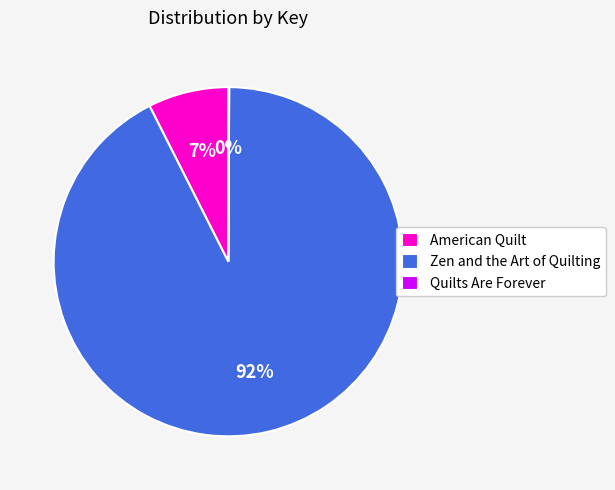

To the nearest percent, what is the average slice percentage?

33%